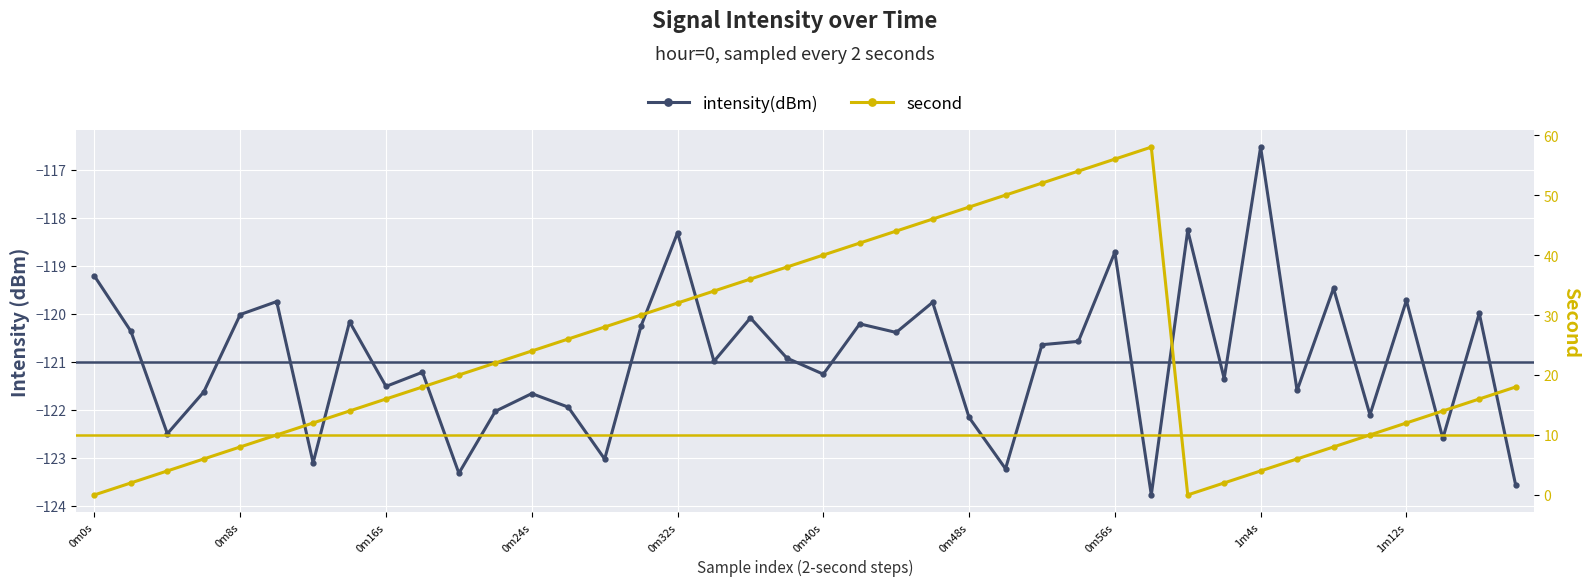

What are all the series names shown in the legend?

intensity(dBm), second